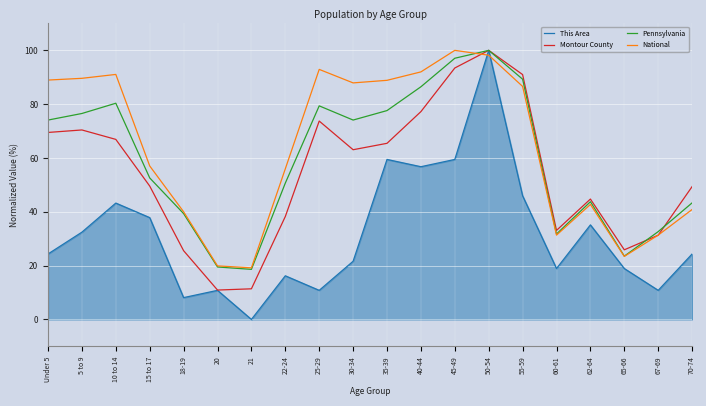

How many intersections are there between This Area and National?

2